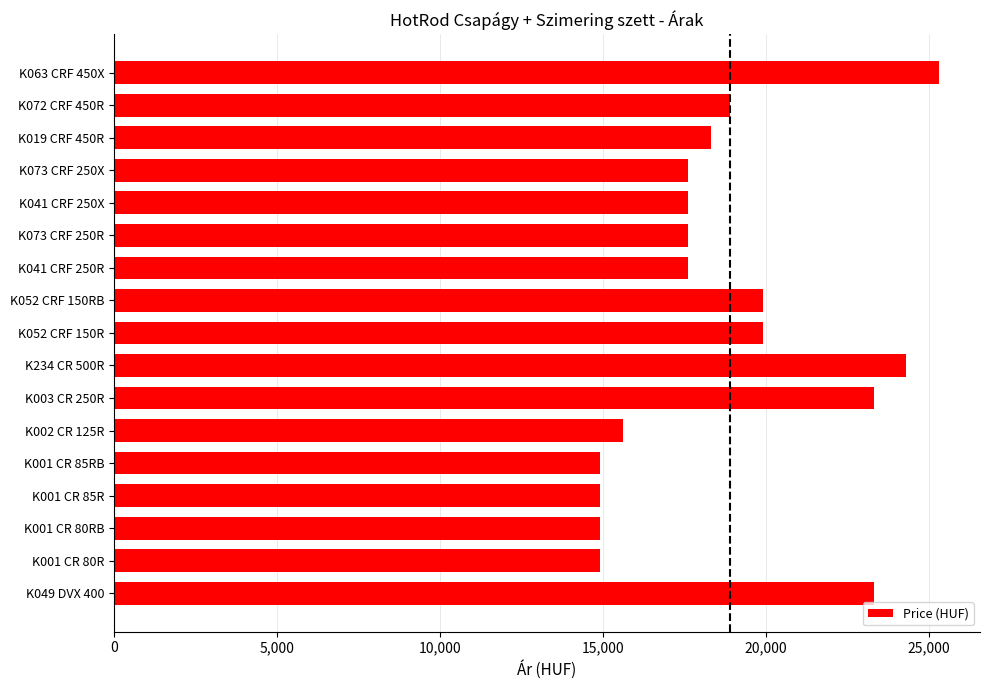

What is the change in value from K049 DVX 400 to K001 CR 85RB?

-8400